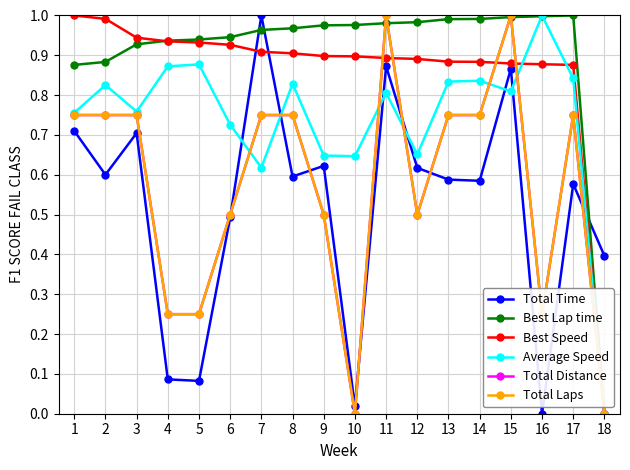

How many intersections are there between Best Speed and Average Speed?

2